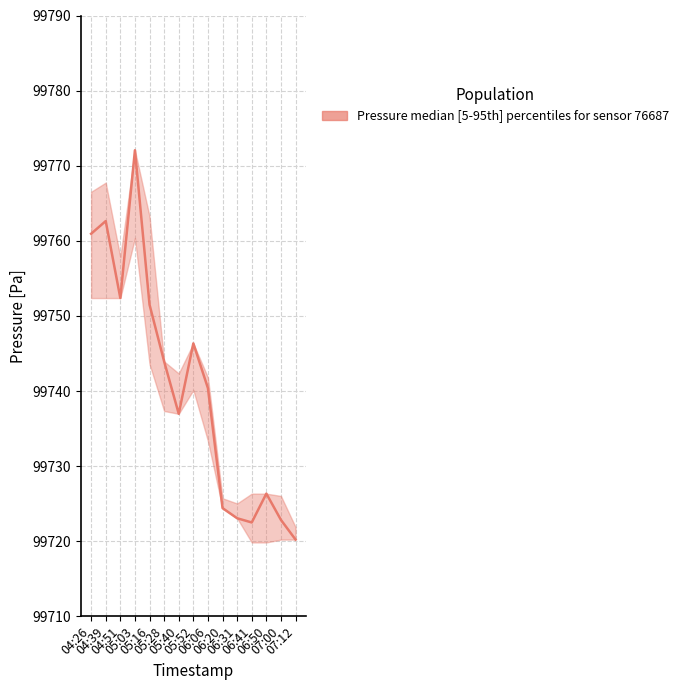

What is the difference between the maximum and second lowest values in the pressure_lower series?

40.5